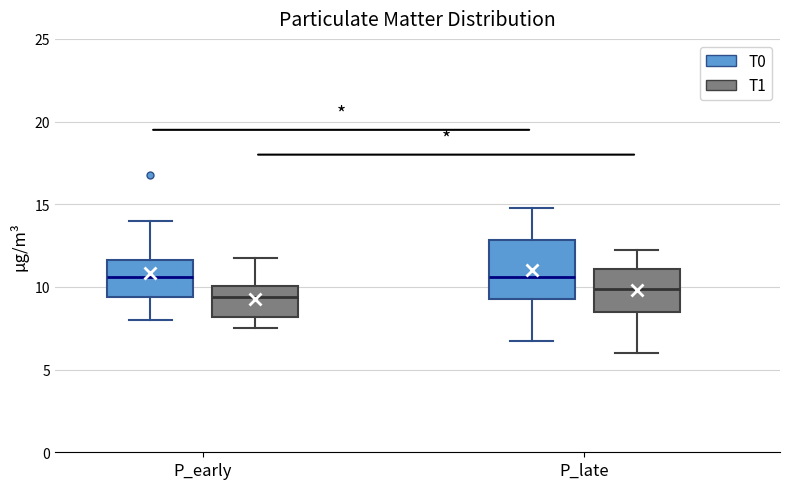

Reading left to right, read every box against the y-axis: the position of its median line, the range the box covers, and the ends of its whiskers. The values are not printed on the chart, so give them approximately, as read against the axis.

P_early (T0): median 10.5, box 9.5 to 11.5, whiskers 8.0 to 14.0
P_early (T1): median 9.5, box 8.0 to 10.0, whiskers 7.5 to 12.0
P_late (T0): median 10.5, box 9.5 to 13.0, whiskers 7.0 to 15.0
P_late (T1): median 10.0, box 8.5 to 11.0, whiskers 6.0 to 12.5